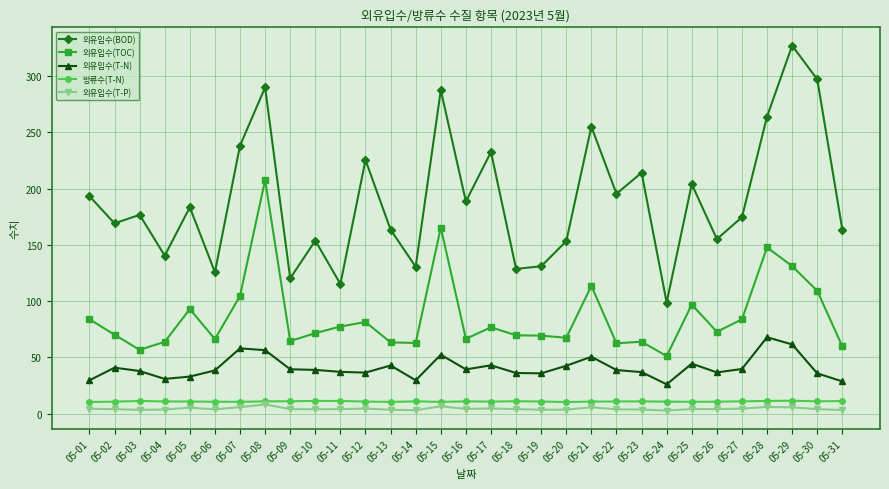

True or false: 외유입수(T-N) and 방류수(T-N) intersect in this chart.

False